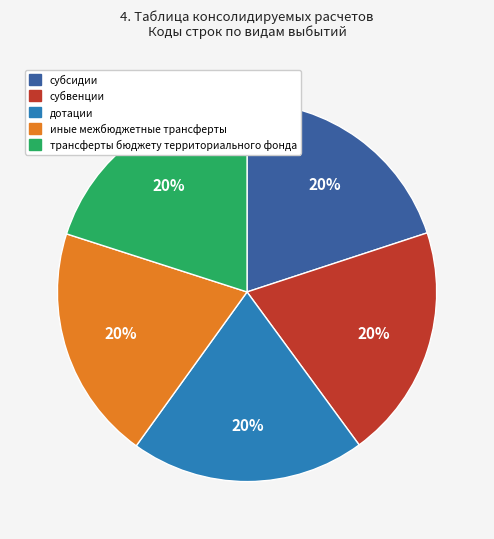

To the nearest percent, what percentage of the pie is дотации?

20%